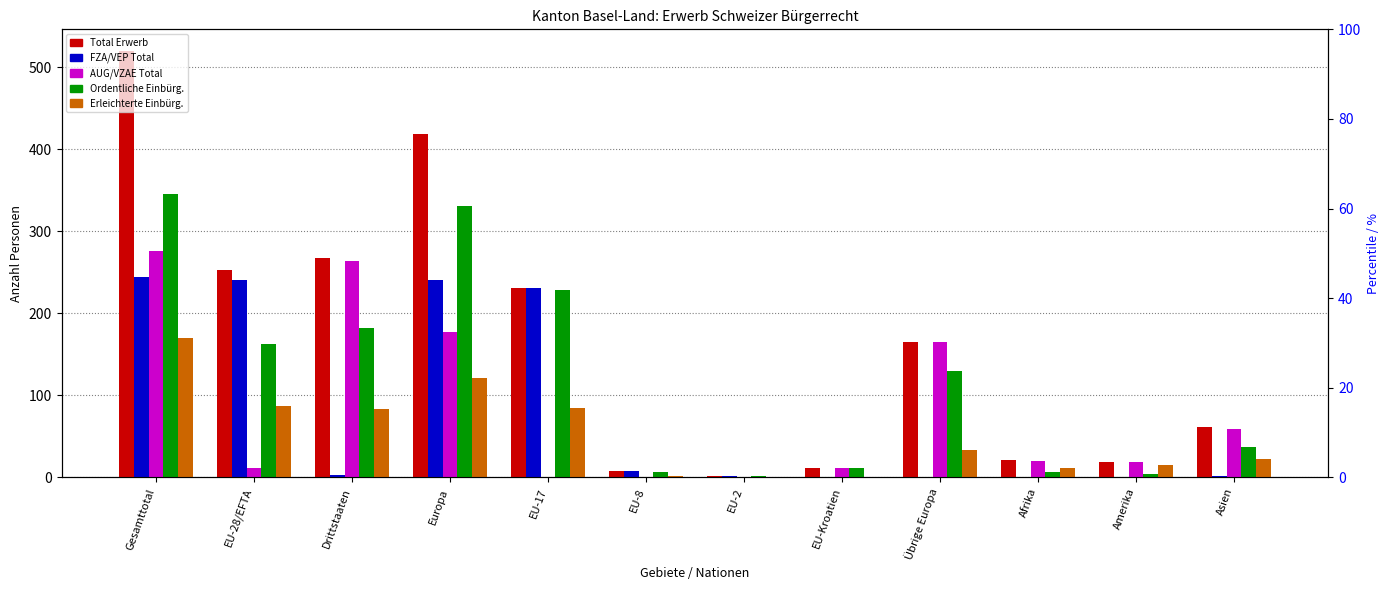

What is the difference between the Ordentliche Einbürg. values at EU-28/EFTA and Asien?

126